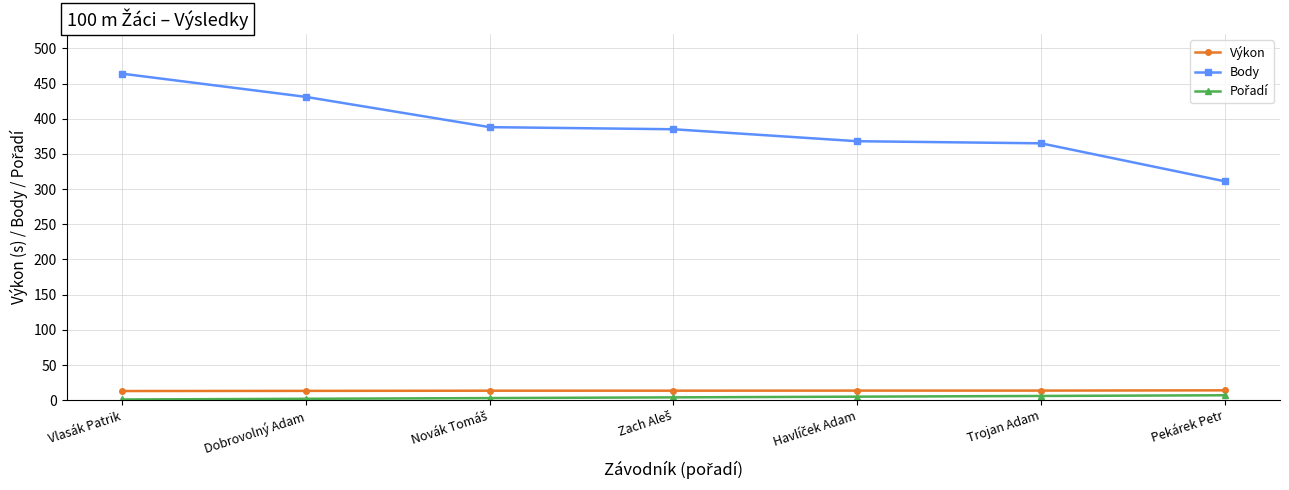

Which label corresponds to the largest value in the chart?

Vlasák Patrik